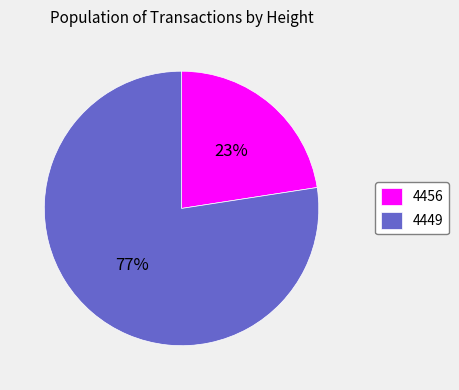

To the nearest percent, what is the average slice percentage?

50%